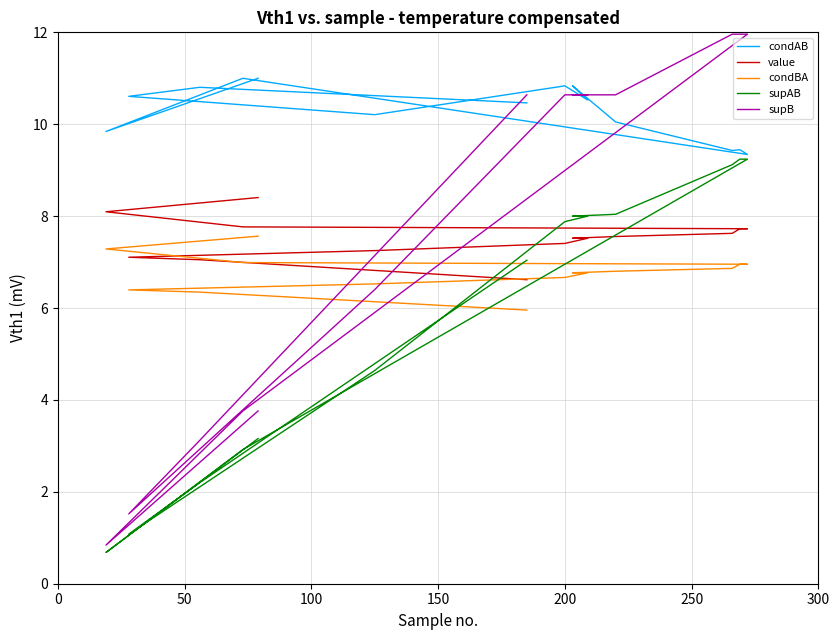

How many categories are shown in the chart?

20